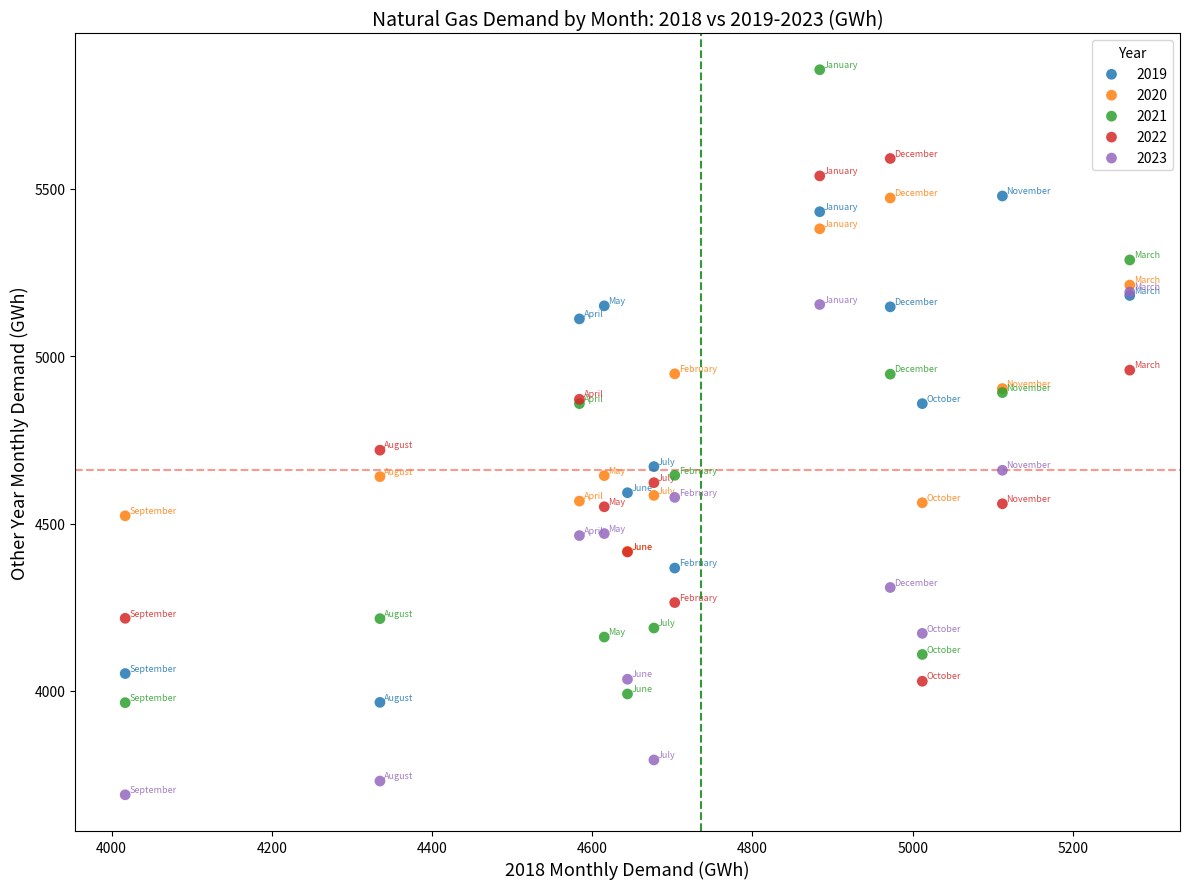

Across all series, what Y value is closest to 4772?

4719